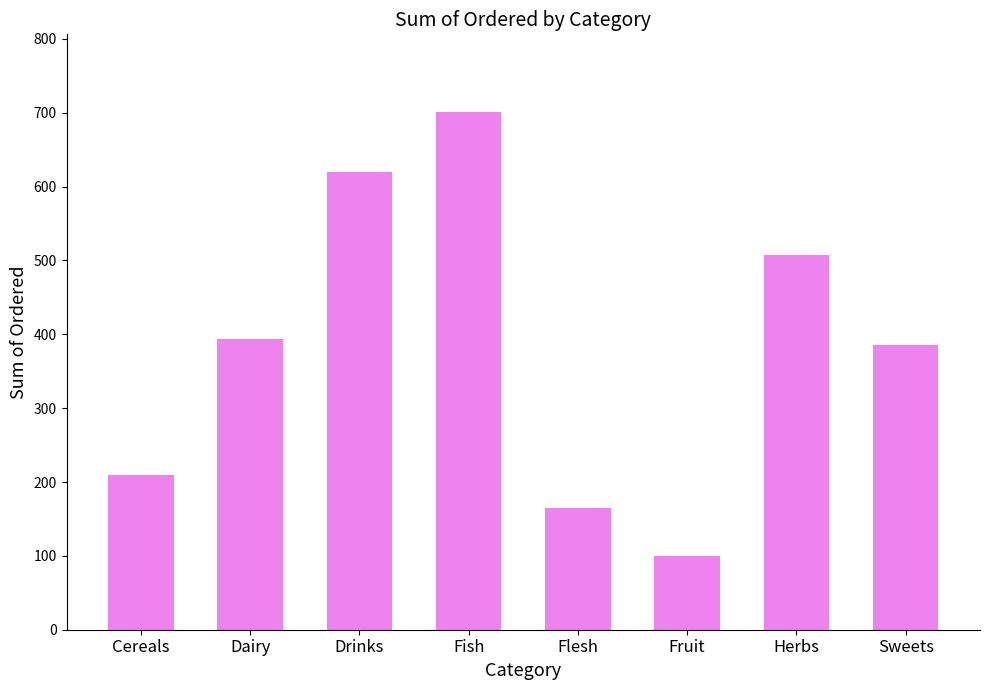

What is the difference between the maximum and minimum values?

601